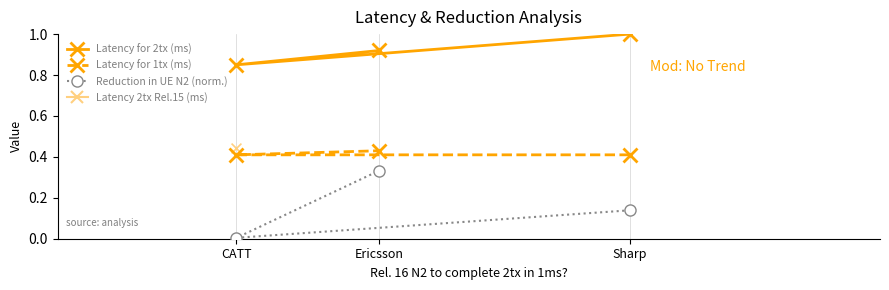

Which series has the largest total across all categories?

Latency 2tx Rel.15 (ms)